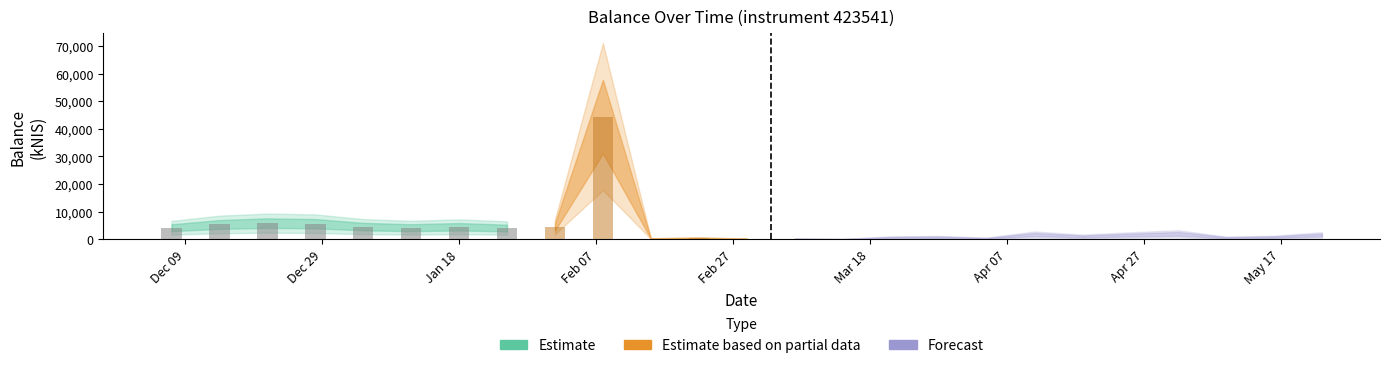

What is the label of the 18th bar from the left?

2024-04-04